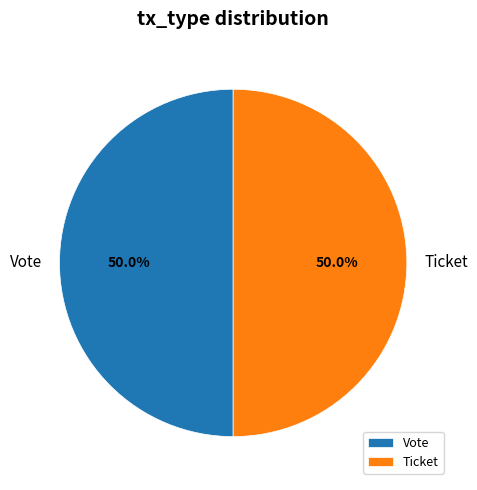

Count the number of slices in the pie.

2